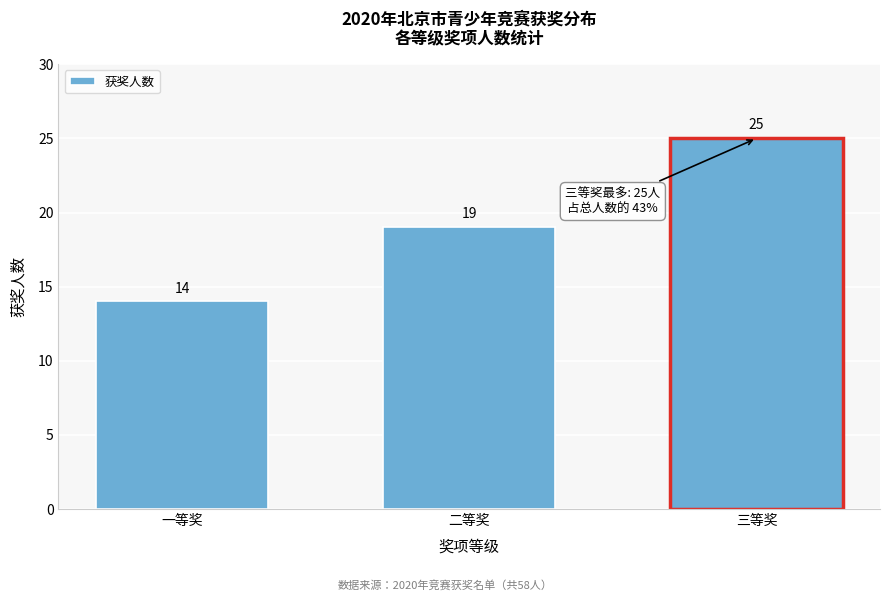

Reading left to right, list all the values displayed in this chart.

一等奖=14	二等奖=19	三等奖=25